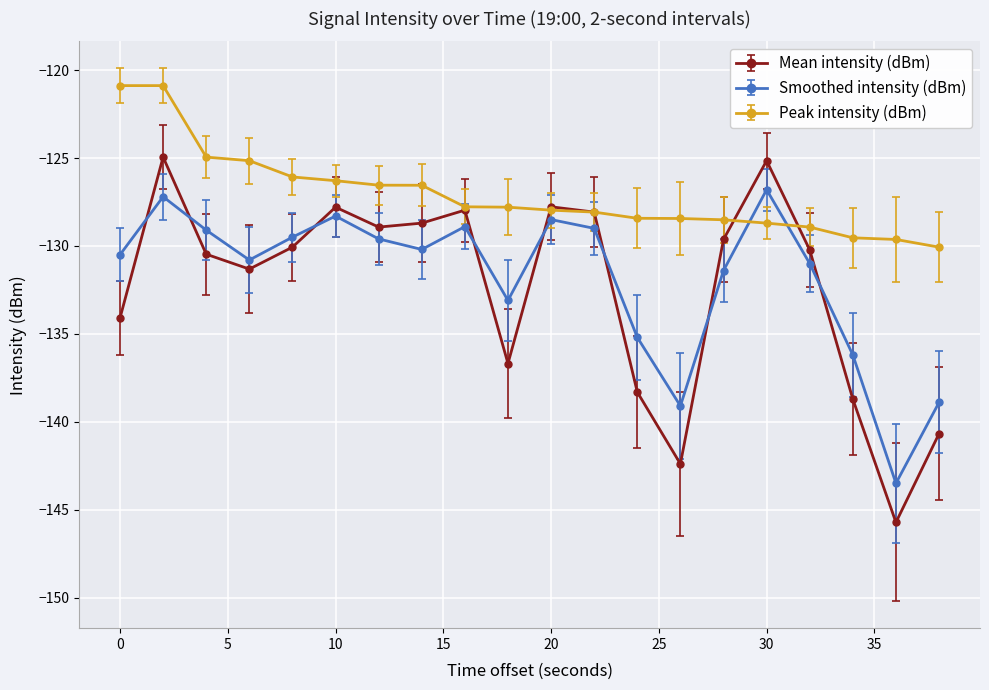

List the series in order of their peak value, highest first.

Peak intensity (dBm), Mean intensity (dBm), Smoothed intensity (dBm)